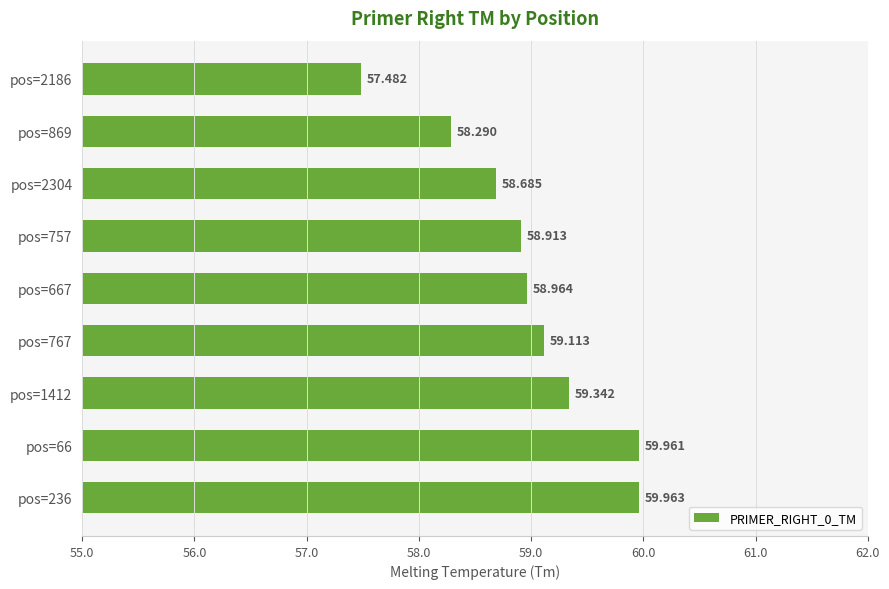

How many data points does each series have?

9